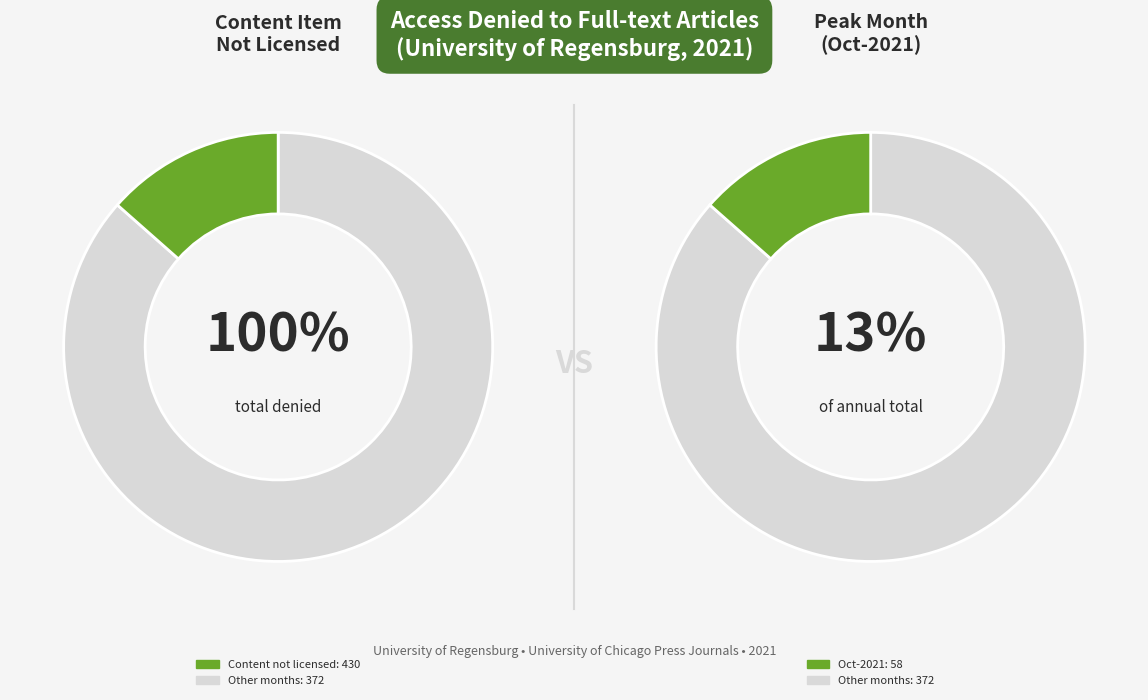

How many segments does this pie chart have?

2